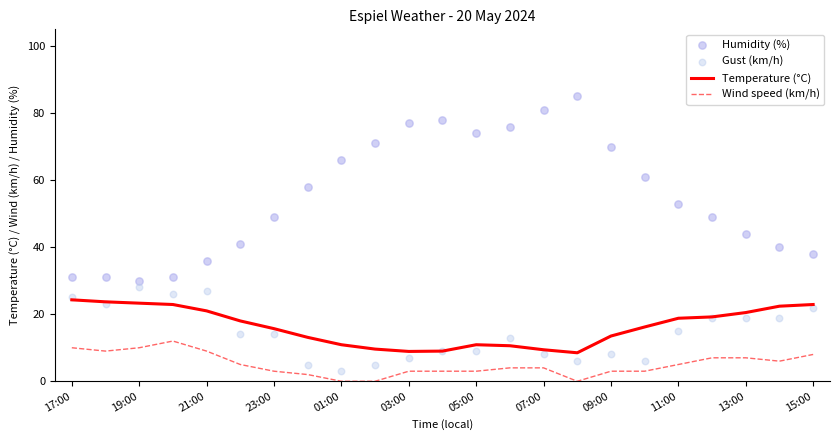

What is the total value across all series at 17?

86.2